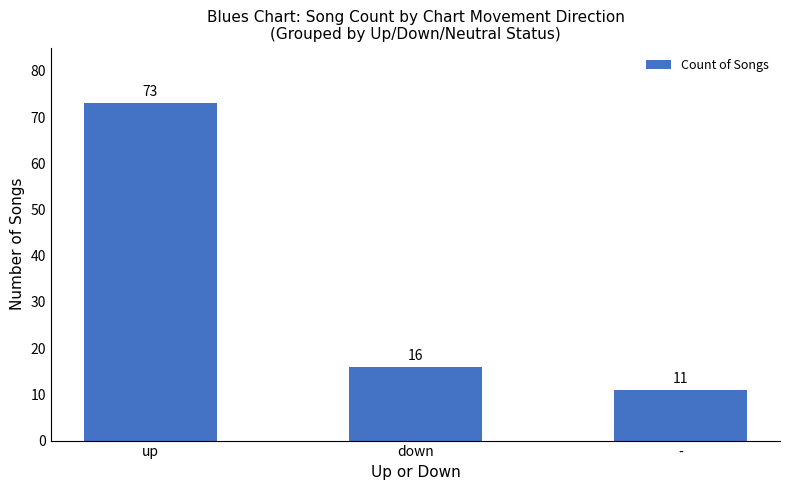

What is the change in value from up to down?

-57